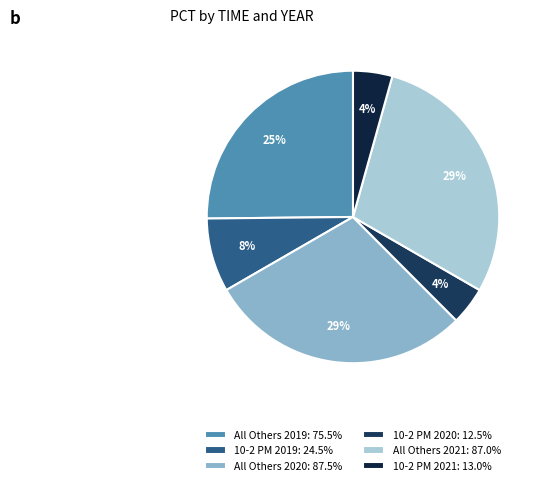

Which slice is the smallest?

10-2 PM 2020